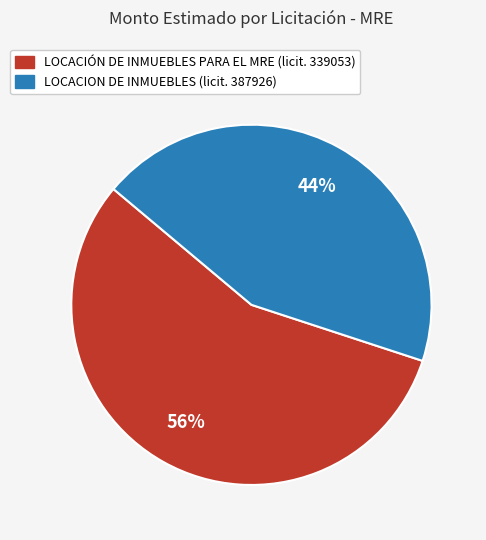

Does any single category account for the majority?

Yes